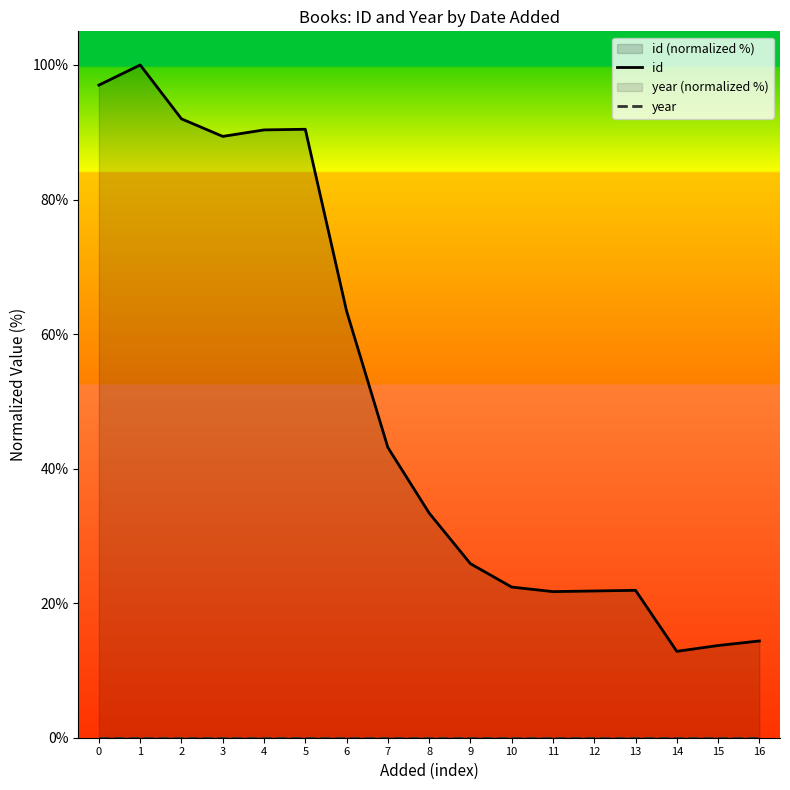

Which series changed the most between 1 and 5?

id